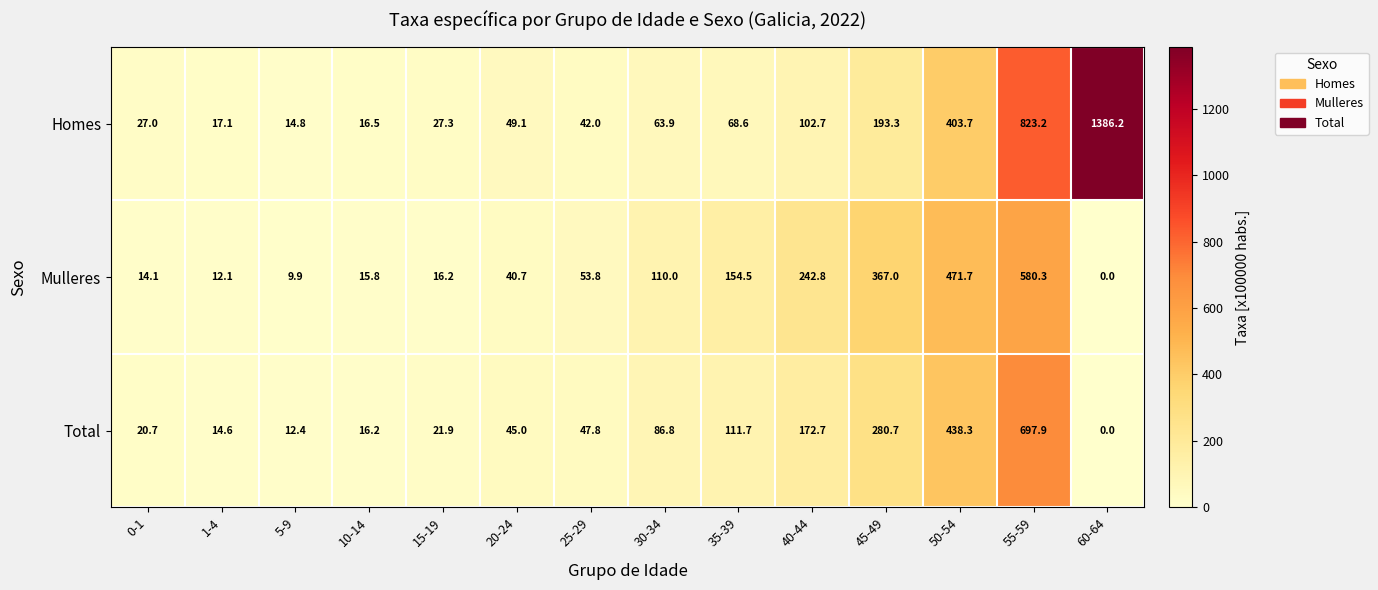

What is the maximum value shown in the chart?

1386.2